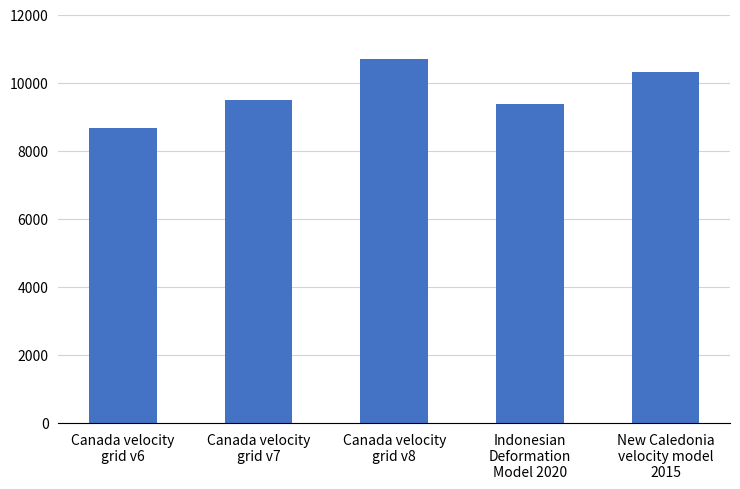

What is the difference between the maximum and second lowest values?

1332